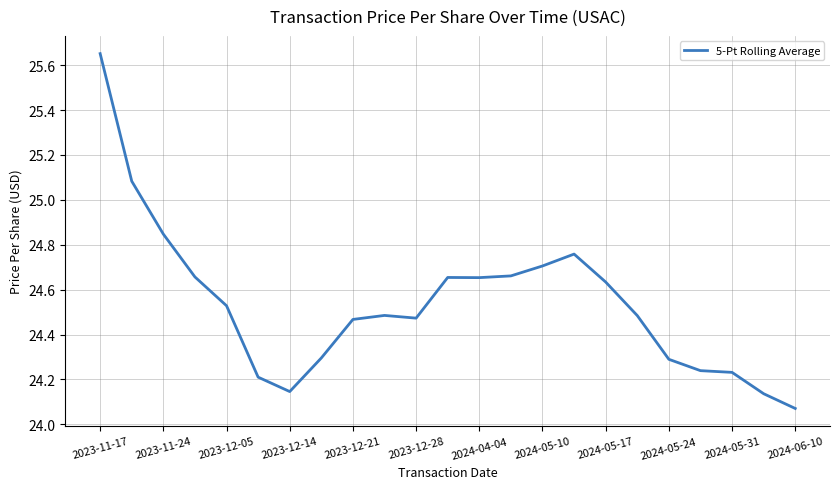

The value at 2024-05-17 is 35.7. True or false?

False